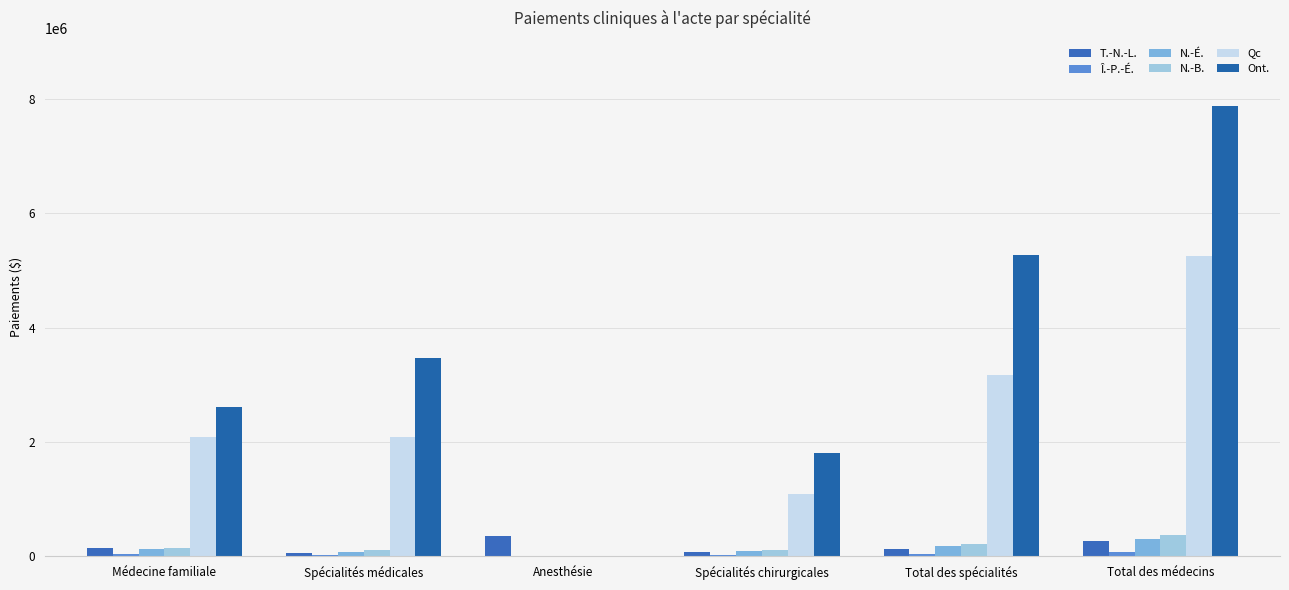

How many groups of bars are there?

6